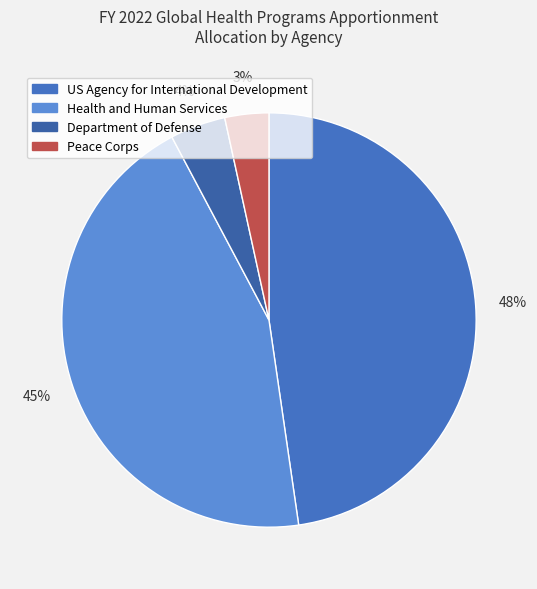

Rank the categories by value from lowest to highest.

Peace Corps, Department of Defense, Health and Human Services, US Agency for International Development